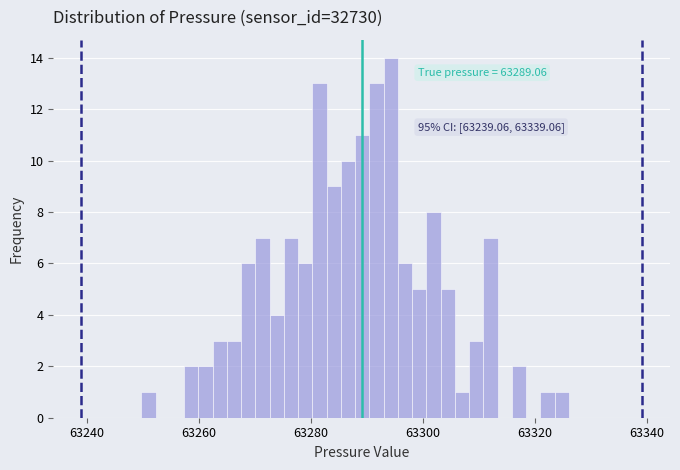

Read against the x-axis, roughly where is the centre of the tallest bar?

63294